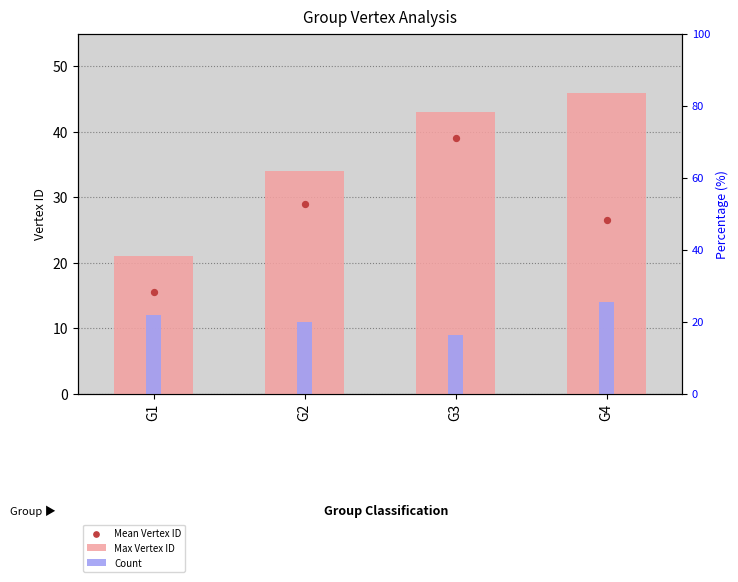

What is the total value across all series at G4?

86.5